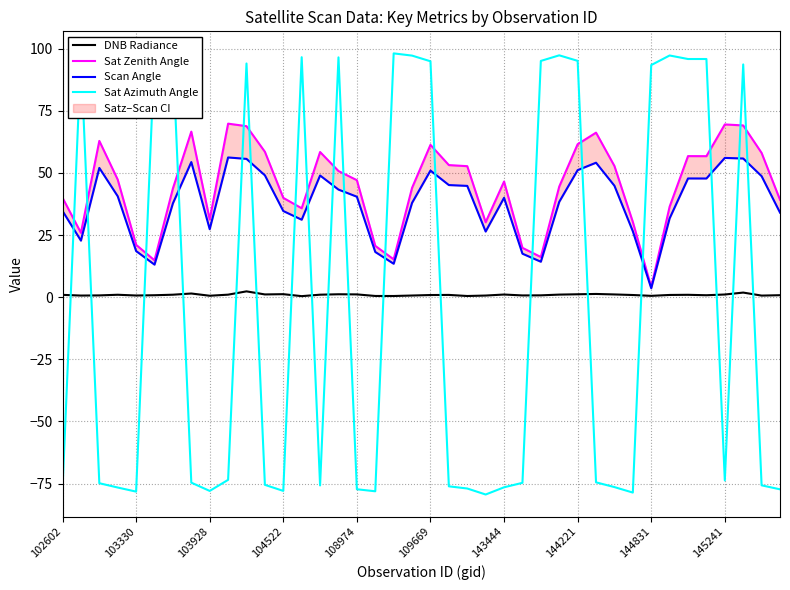

Between 38 and 102602, which is larger?

102602